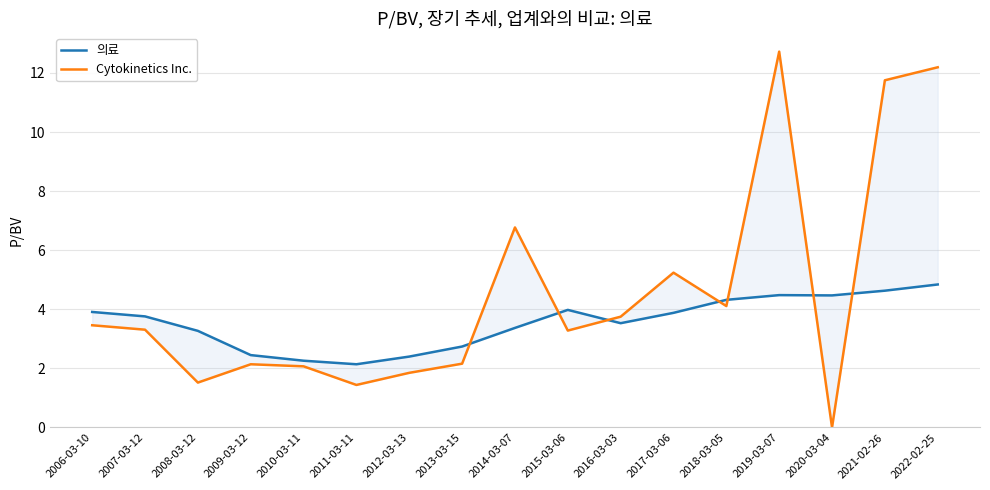

What is the total value across all series at 2020-03-04?

4.5